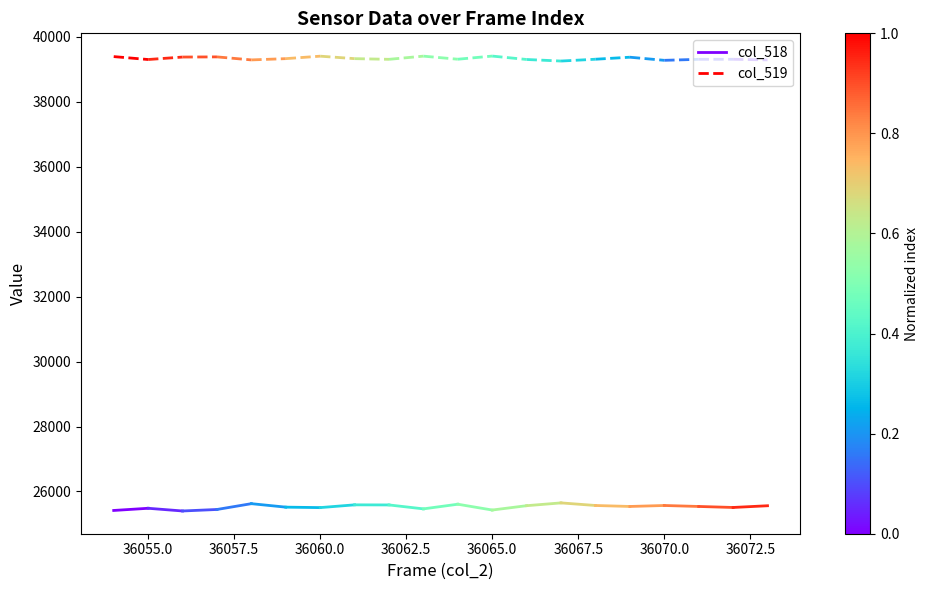

Which series has the widest spread of values?

col_519